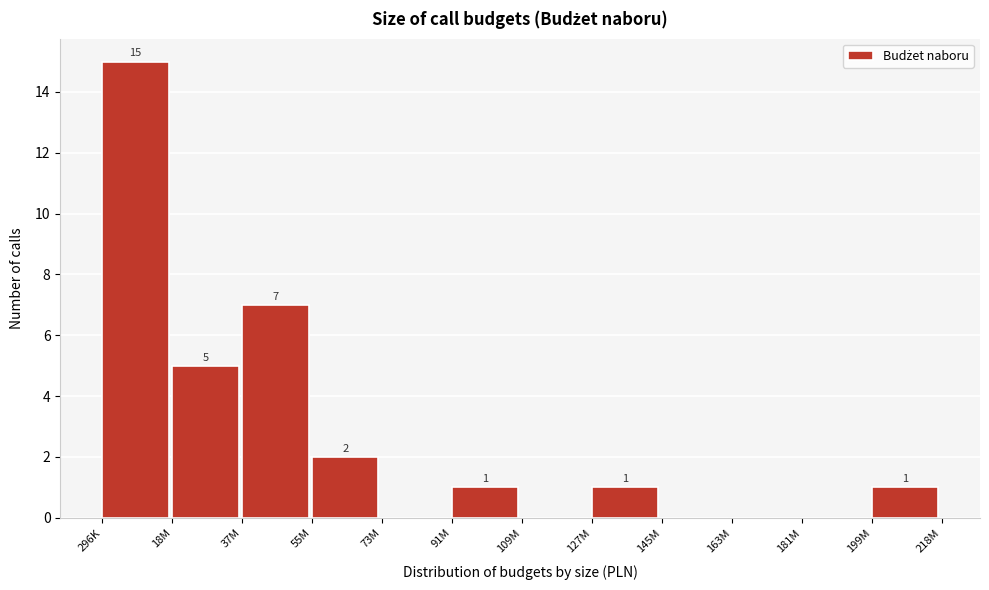

Reading left to right, extract all data points from this chart.

296K=15	18M=5	37M=7	55M=2	73M=0	91M=1	109M=0	127M=1	145M=0	163M=0	181M=0	199M=1